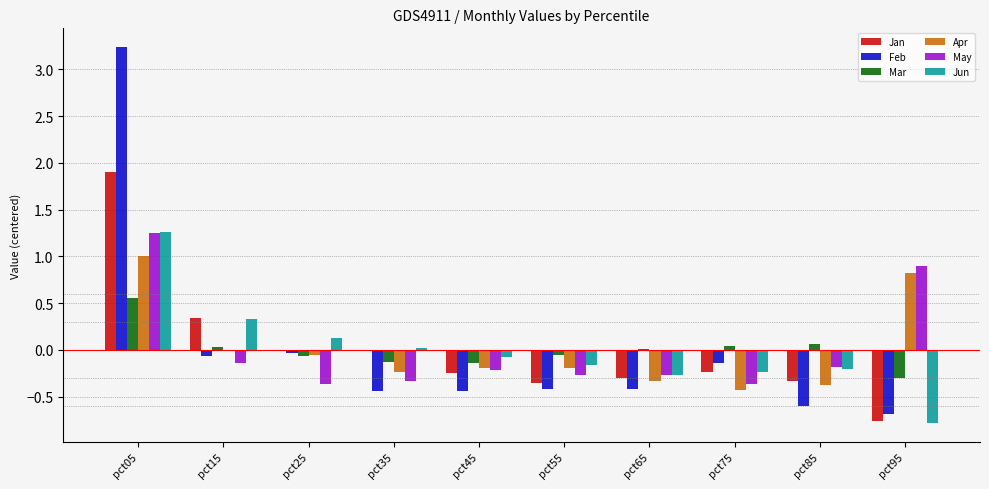

How many positive values does the May series have?

2